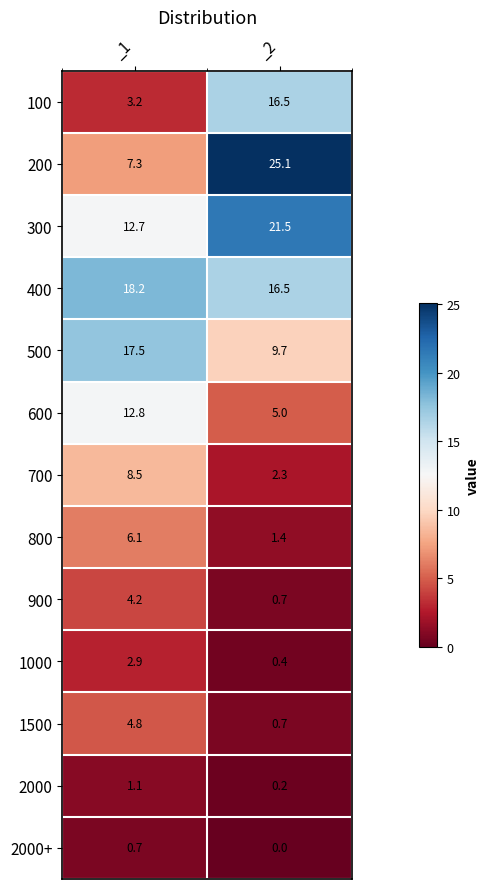

The value of 700 at _1 is 8.5. True or false?

True